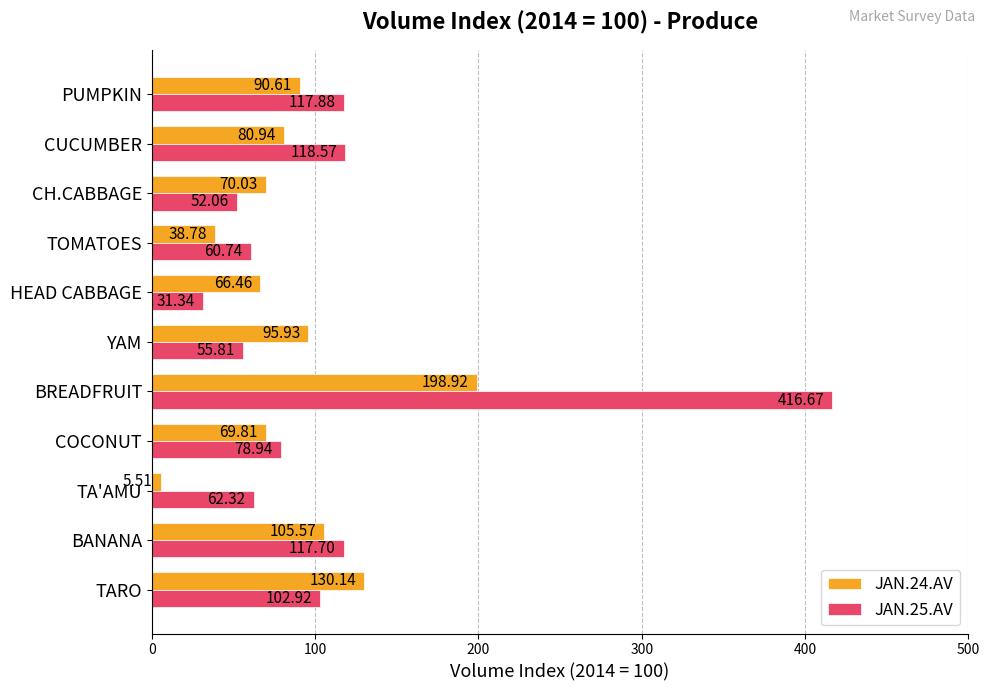

Which category has the lowest value in the JAN.25.AV series?

HEAD CABBAGE